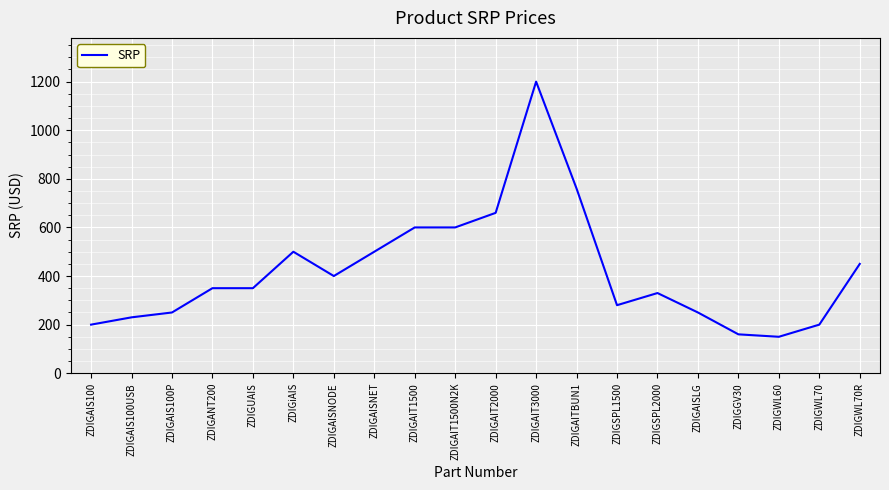

True or false: there are more than 0 points higher than both neighbors.

True